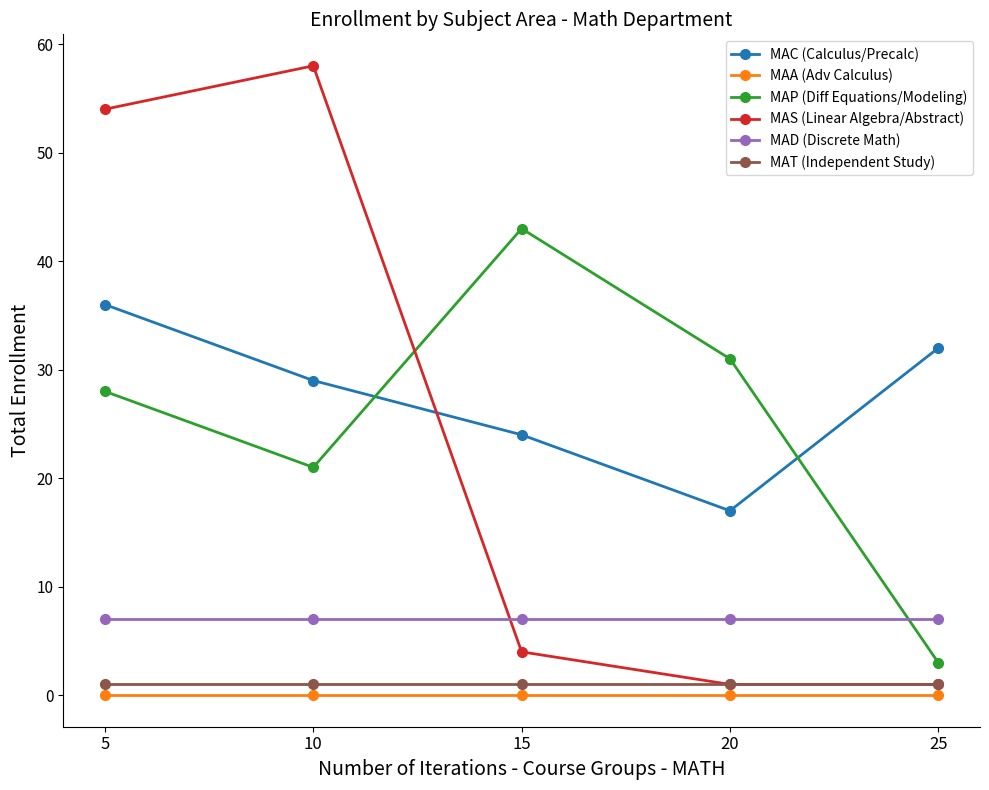

True or false: MAP (Diff Equations/Modeling) has more than 2 points higher than both neighbors.

False